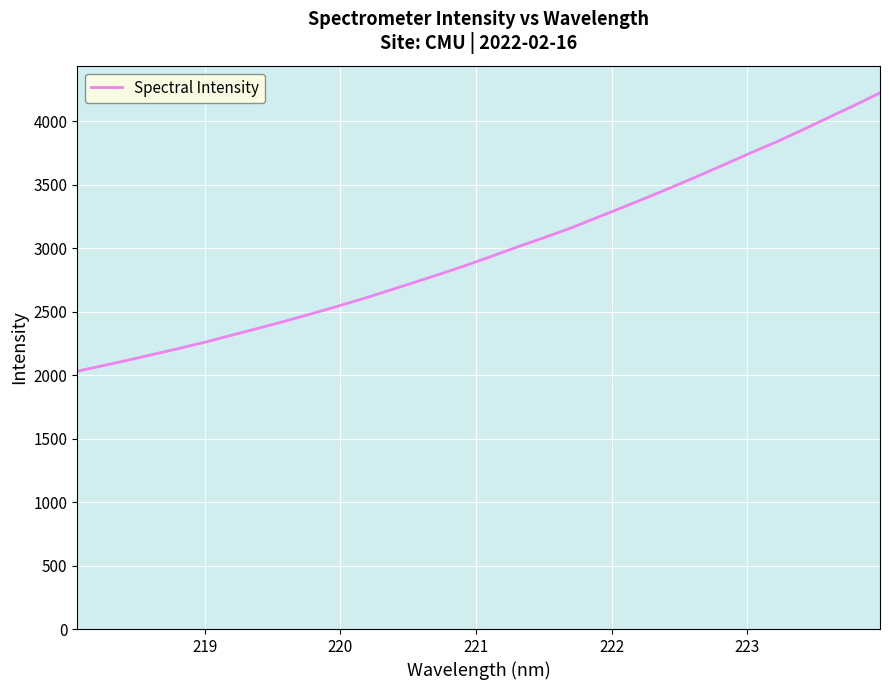

What is the smallest value displayed?

2031.2